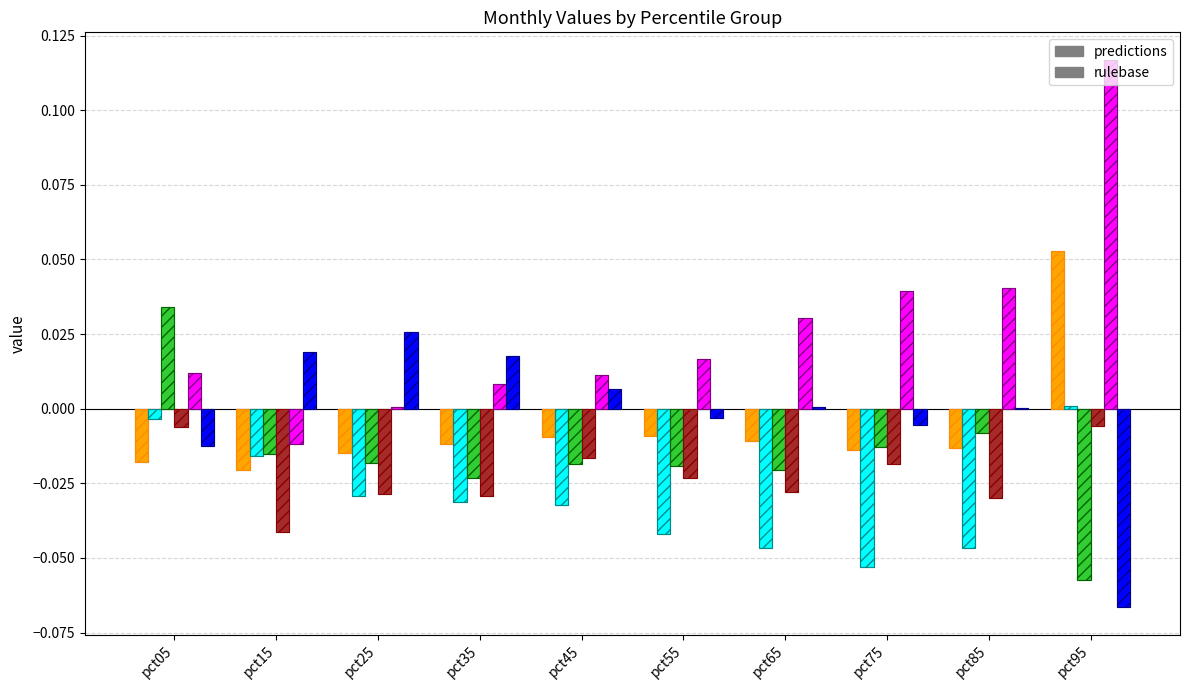

How many positive values does the Feb series have?

1